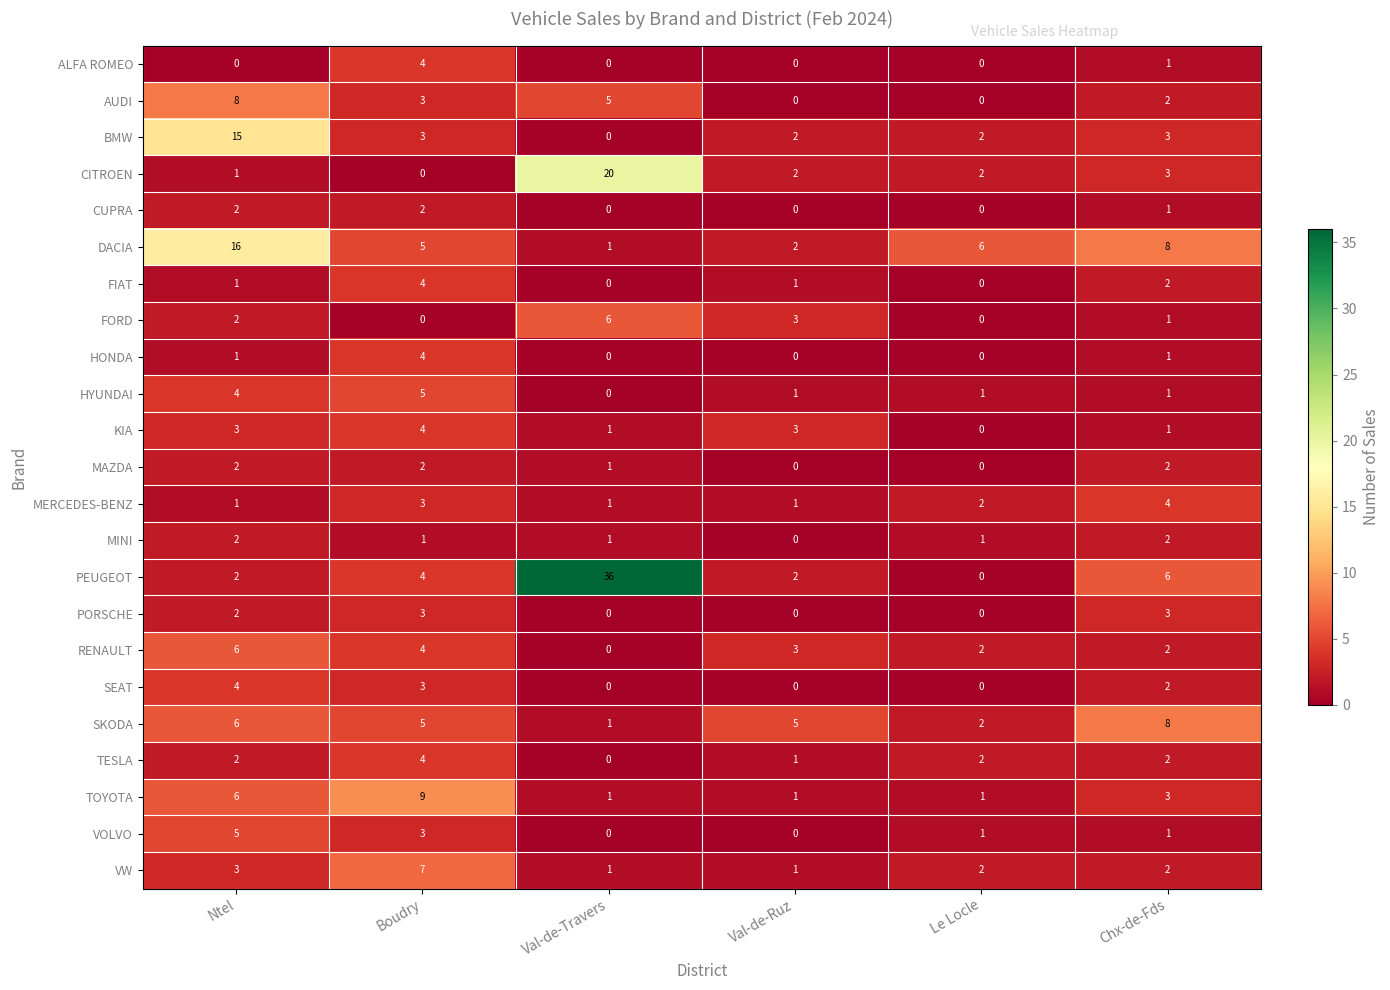

What is the maximum value shown in the chart?

36